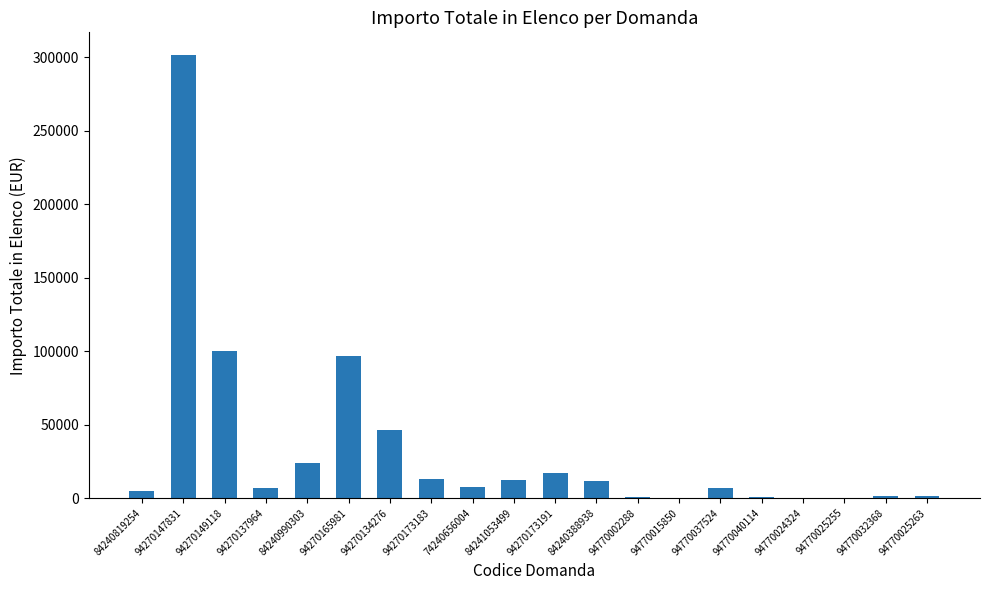

What is the sum of all values?

655217.7